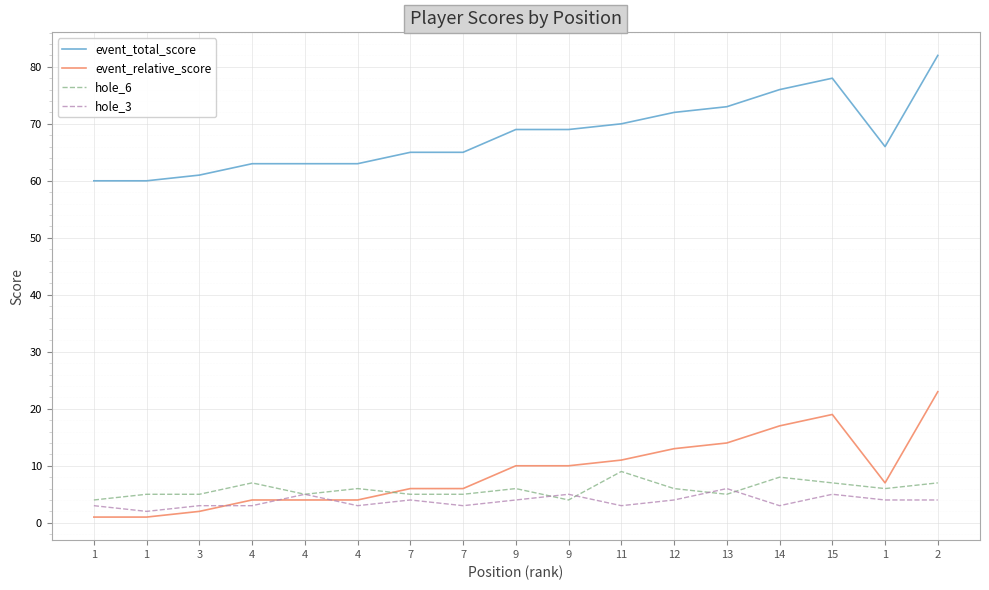

True or false: hole_6 and event_total_score cross at least once.

False